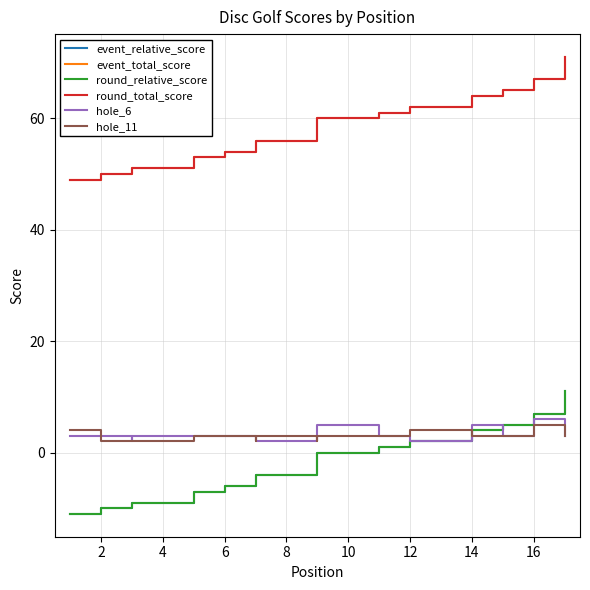

At how many categories does at least one series exceed 23?

17